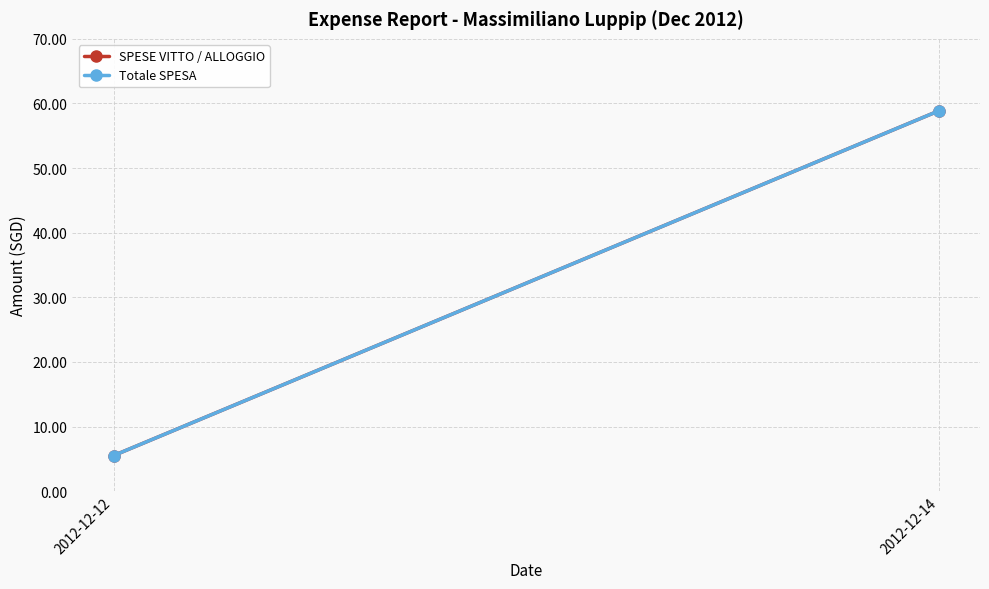

The value of Totale SPESA at 2012-12-12 is 3.0. True or false?

False